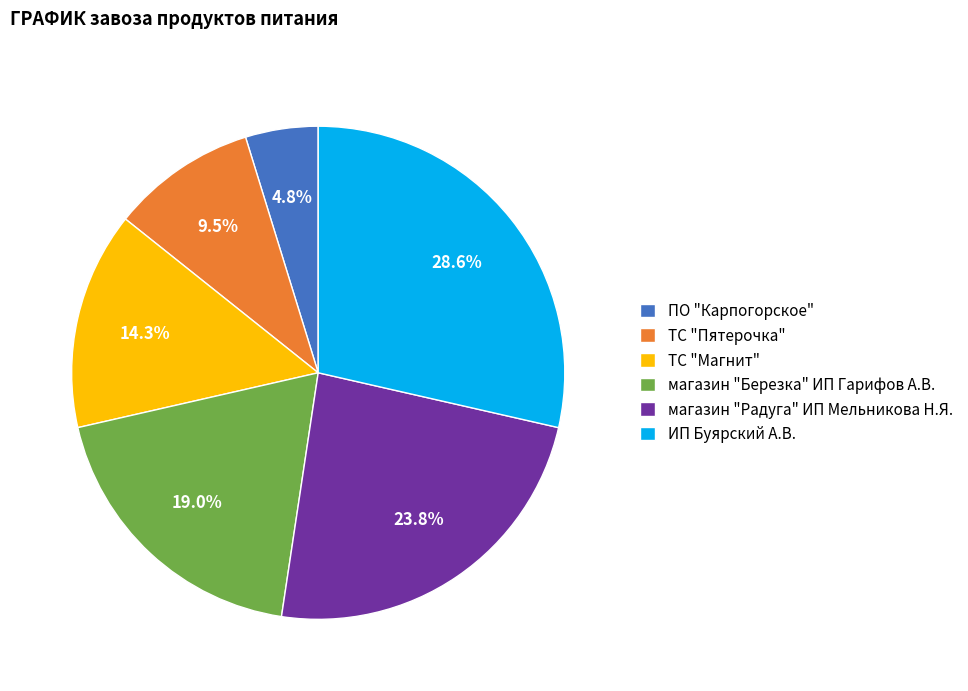

Is the sum of магазин "Березка" ИП Гарифов А.В. and ТС "Пятерочка" greater than half?

No